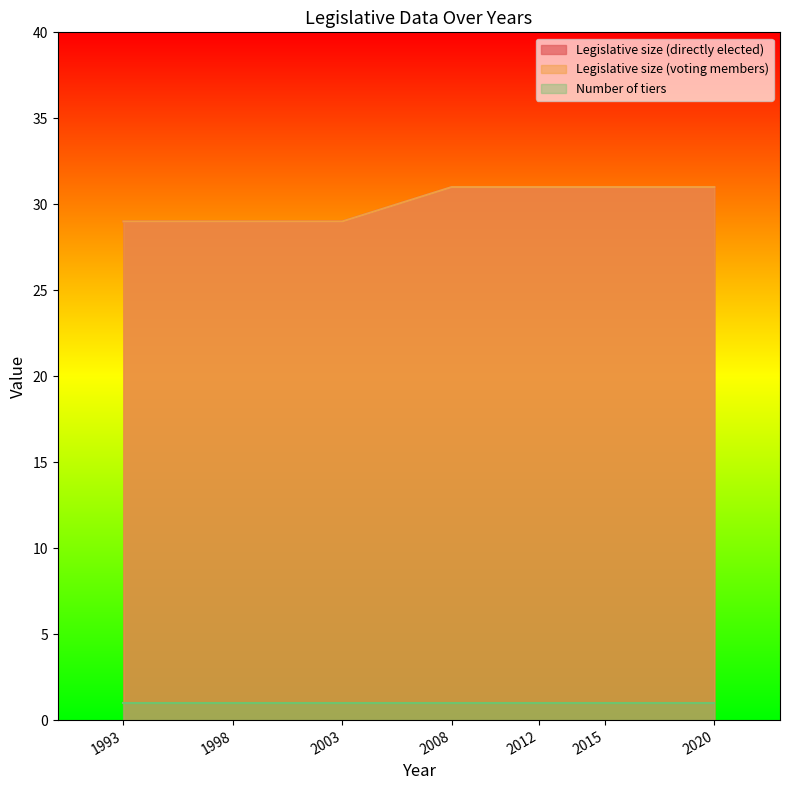

True or false: Legislative size (directly elected) has more than 0 interior local peaks.

False